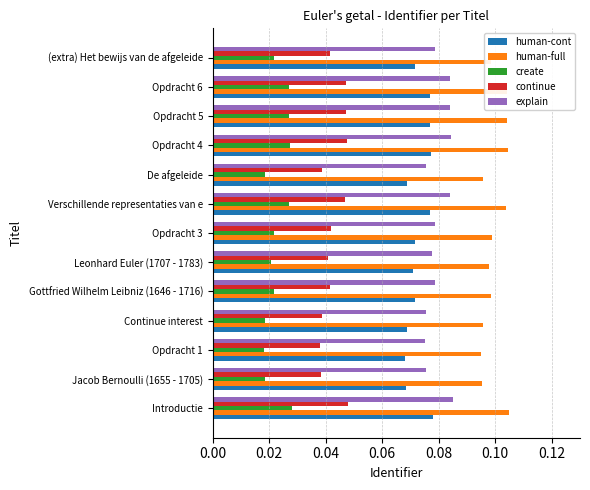

How many data points does each series have?

13